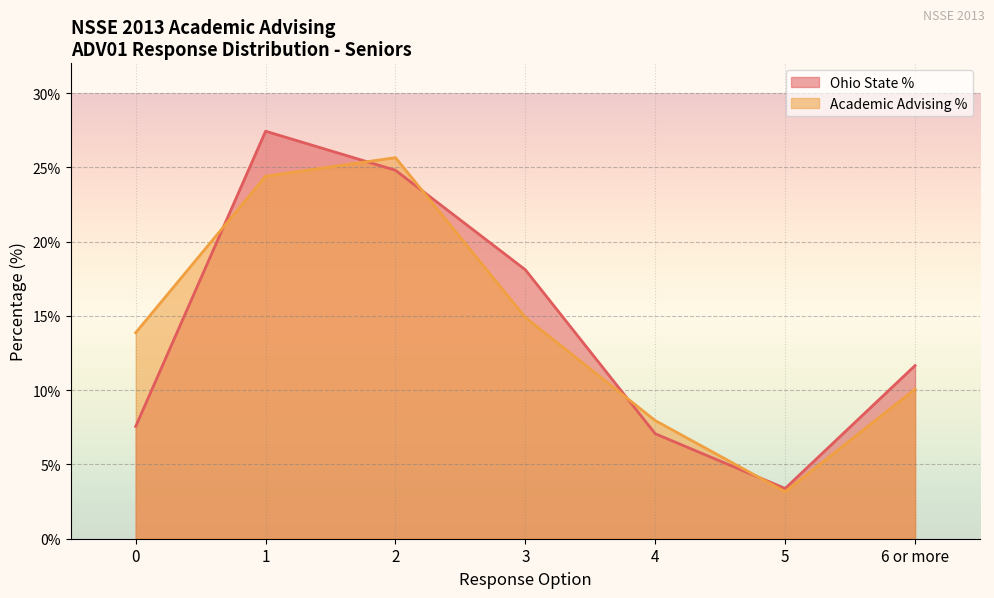

In Ohio State %, how many points are lower than both neighbors (excluding endpoints)?

1